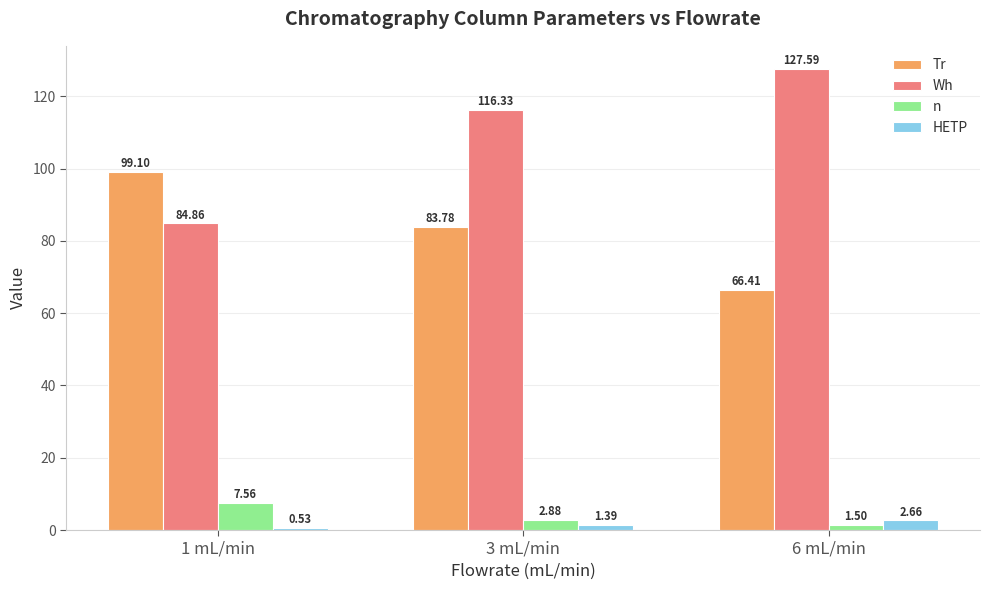

Which series has the largest total across all categories?

Wh